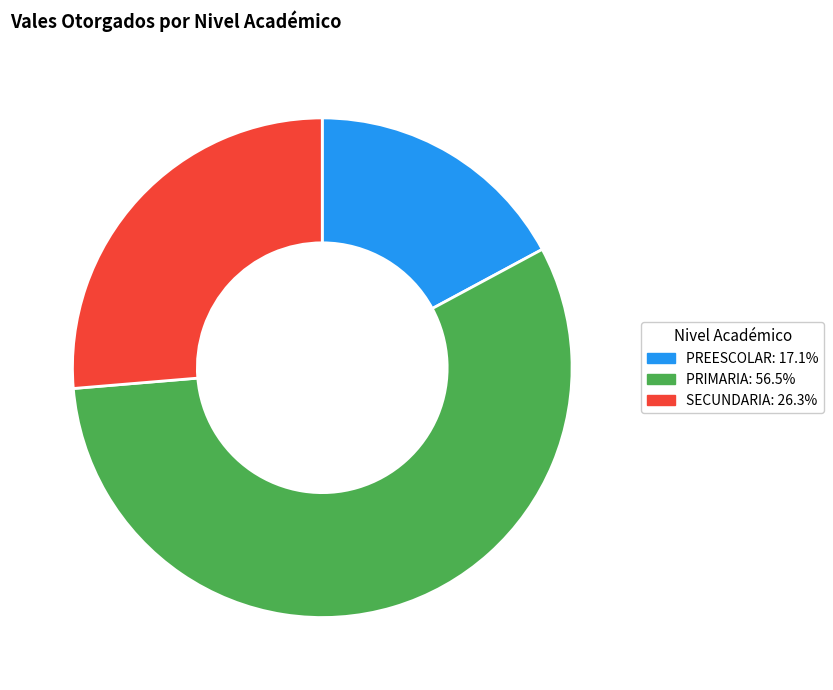

What is the ratio of the value at SECUNDARIA: 26.3% to the value at PREESCOLAR: 17.1%?

1.5